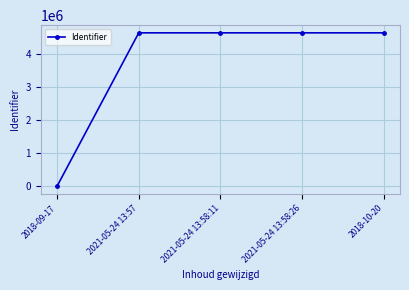

Does the chart display data point markers on the line(s)?

Yes